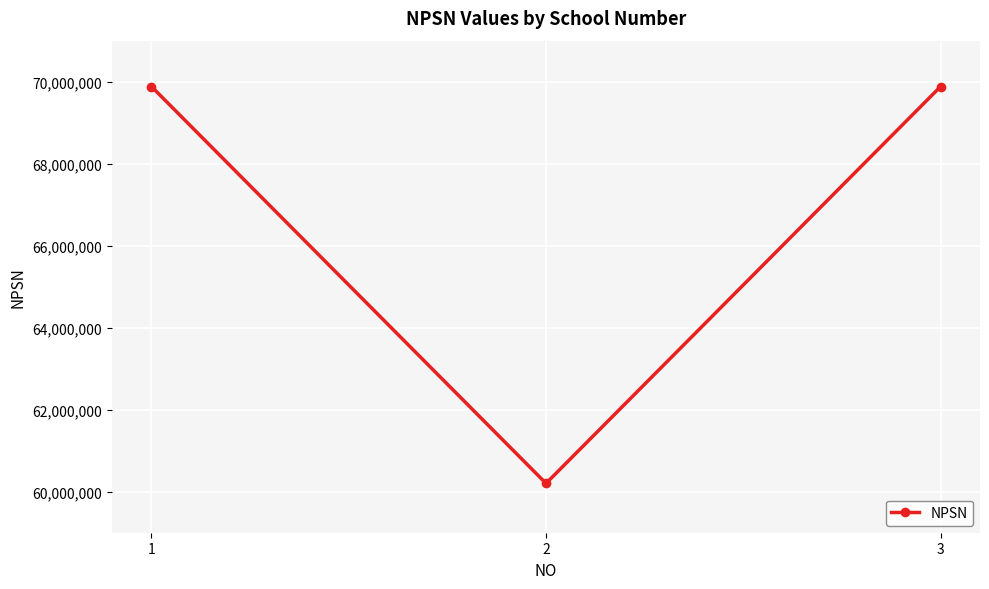

Is it true that the value at 1 is 117599625?

False